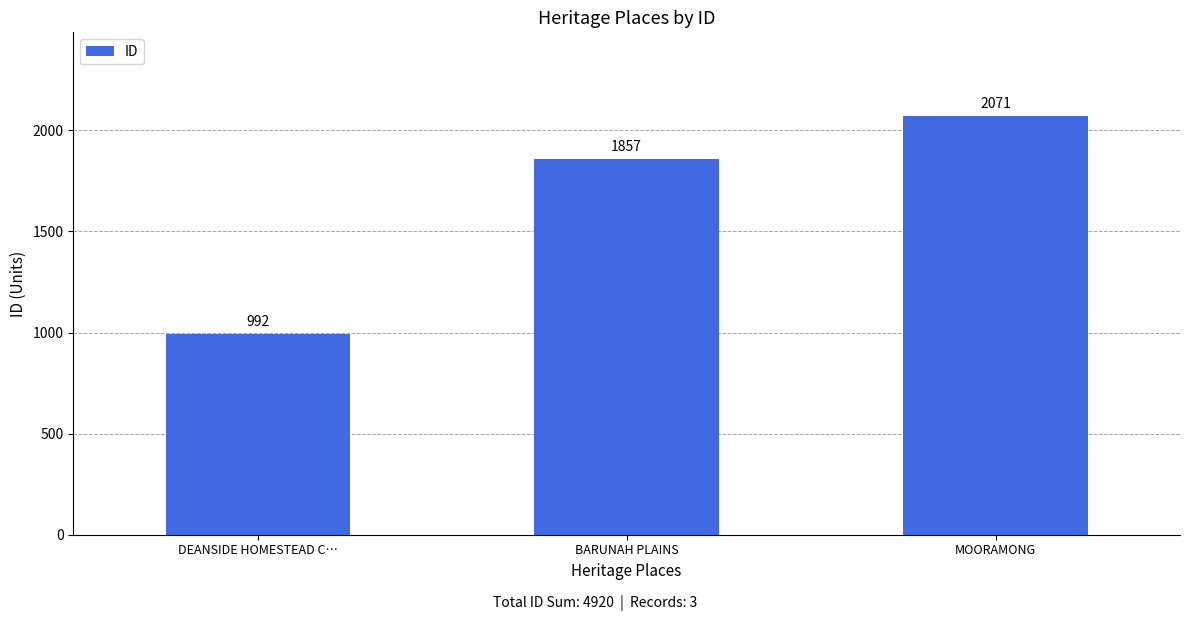

How many values are below 1857?

1